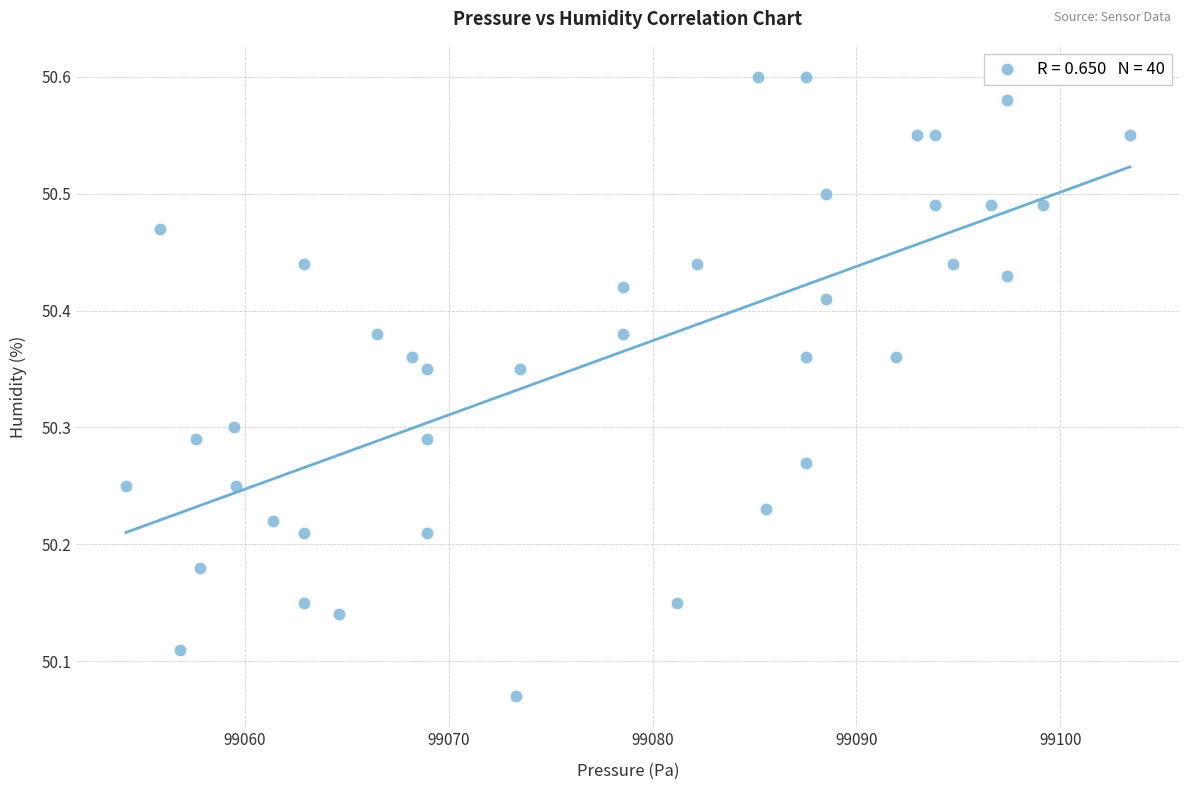

What is the range of Y values (max minus min)?

0.5